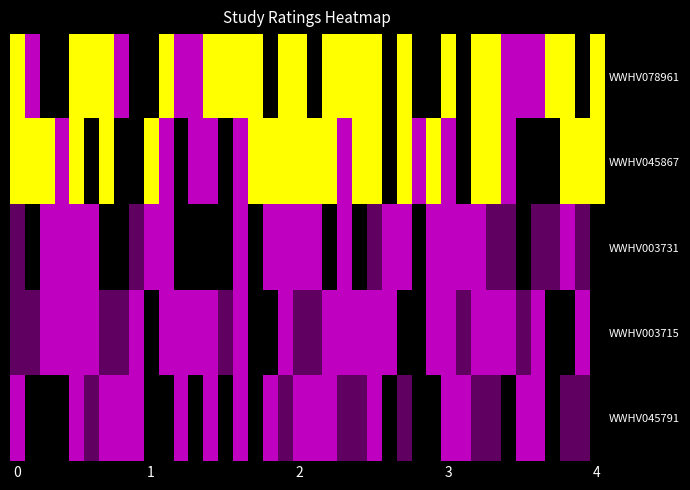

Reading left to right, what are all the values shown in this chart?

WWHV078961: 2.0	1.0	0.0	0.0	2.0	2.0	2.0	1.0	0.0	0.0	2.0	1.0	1.0	2.0	2.0	2.0	2.0	0.0	2.0	2.0	0.0	2.0	2.0	2.0	2.0	0.0	2.0	0.0	0.0	2.0	0.0	2.0	2.0	1.0	1.0	1.0	2.0	2.0	0.0	2.0
WWHV045867: 2.0	2.0	2.0	1.0	2.0	0.0	2.0	0.0	0.0	2.0	1.0	0.0	1.0	1.0	0.0	1.0	2.0	2.0	2.0	2.0	2.0	2.0	1.0	2.0	2.0	0.0	2.0	1.0	2.0	1.0	0.0	2.0	2.0	1.0	0.0	0.0	0.0	2.0	2.0	2.0
WWHV003731: 0.5	0.0	1.0	1.0	1.0	1.0	0.0	0.0	0.5	1.0	1.0	0.0	0.0	0.0	0.0	1.0	0.0	1.0	1.0	1.0	1.0	0.0	1.0	0.0	0.5	1.0	1.0	0.0	1.0	1.0	1.0	1.0	0.5	0.5	0.0	0.5	0.5	1.0	0.5	0.0
WWHV003715: 0.5	0.5	1.0	1.0	1.0	1.0	0.5	0.5	1.0	0.0	1.0	1.0	1.0	1.0	0.5	1.0	0.0	0.0	1.0	0.5	0.5	1.0	1.0	1.0	1.0	1.0	0.0	0.0	1.0	1.0	0.5	1.0	1.0	1.0	0.5	1.0	0.0	0.0	1.0	0.0
WWHV045791: 1.0	0.0	0.0	0.0	1.0	0.5	1.0	1.0	1.0	0.0	0.0	1.0	0.0	1.0	0.0	1.0	0.0	1.0	0.5	1.0	1.0	1.0	0.5	0.5	1.0	0.0	0.5	0.0	0.0	1.0	1.0	0.5	0.5	0.0	1.0	1.0	0.0	0.5	0.5	0.0